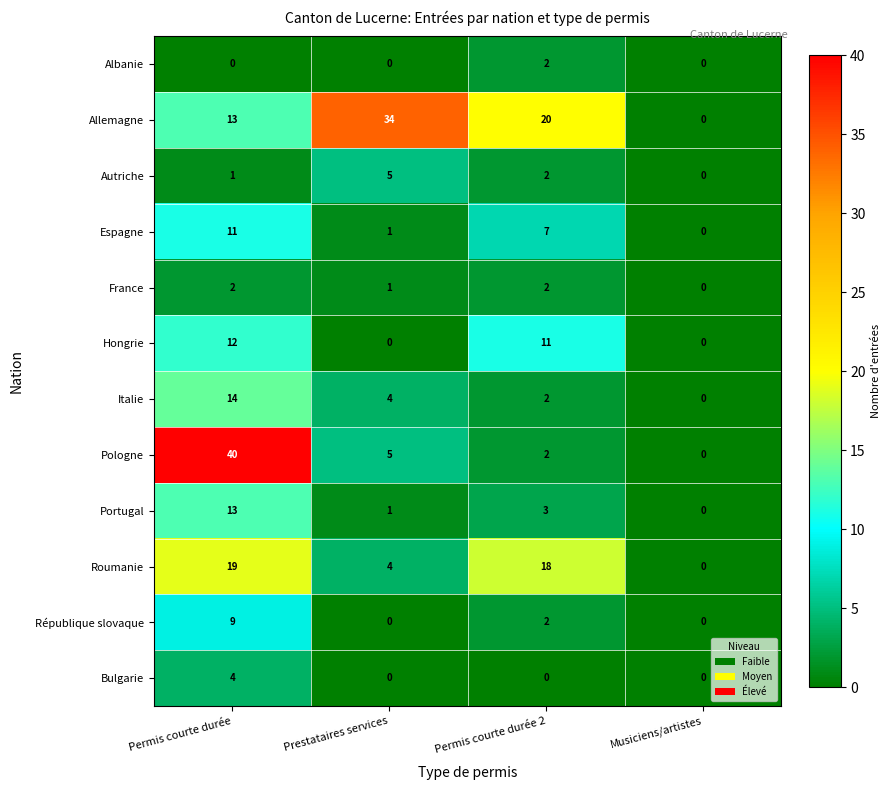

Which category has the lowest value in the Autriche series?

Musiciens/artistes